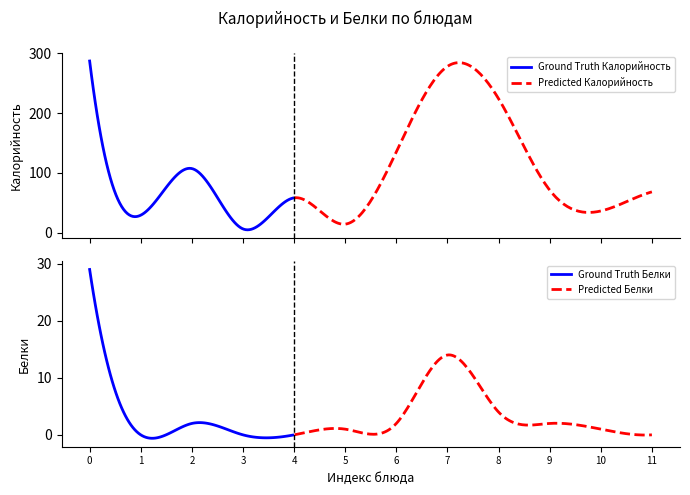

What is the value of the Калорийность point at the 2nd from the left?

29